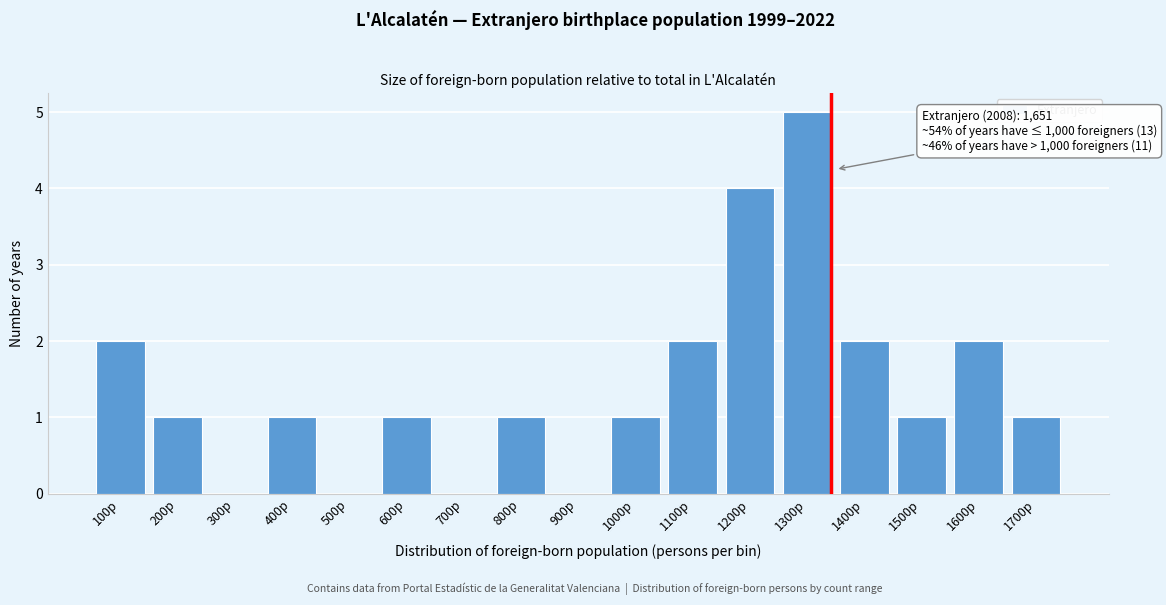

Reading left to right, what are all the values shown in this chart?

100p=2	200p=1	300p=0	400p=1	500p=0	600p=1	700p=0	800p=1	900p=0	1000p=1	1100p=2	1200p=4	1300p=5	1400p=2	1500p=1	1600p=2	1700p=1